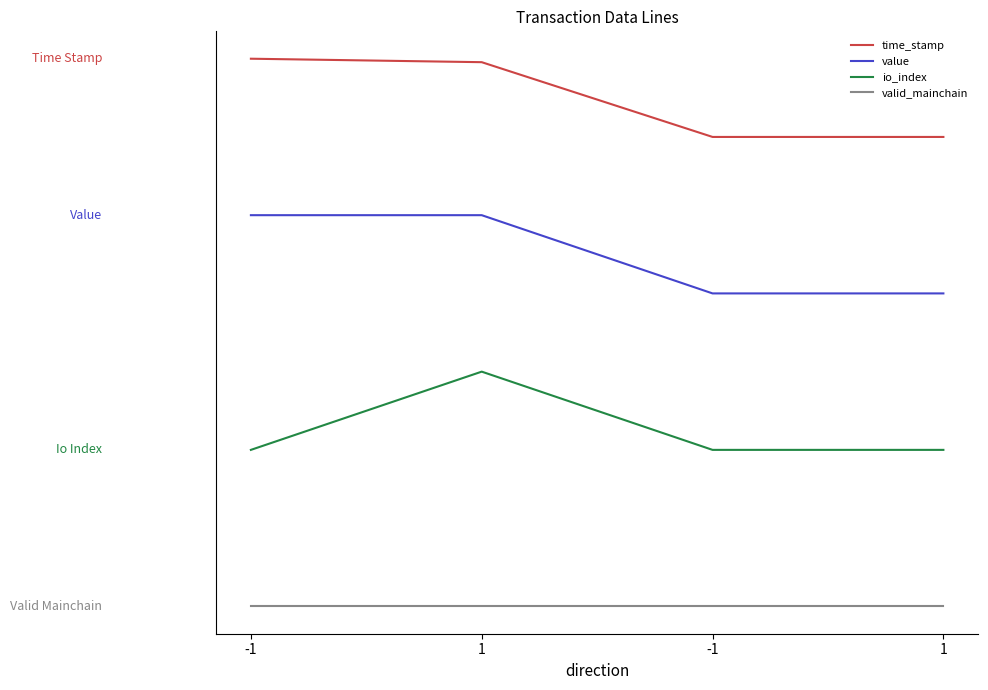

What are all the series names shown in the legend?

time_stamp, value, io_index, valid_mainchain